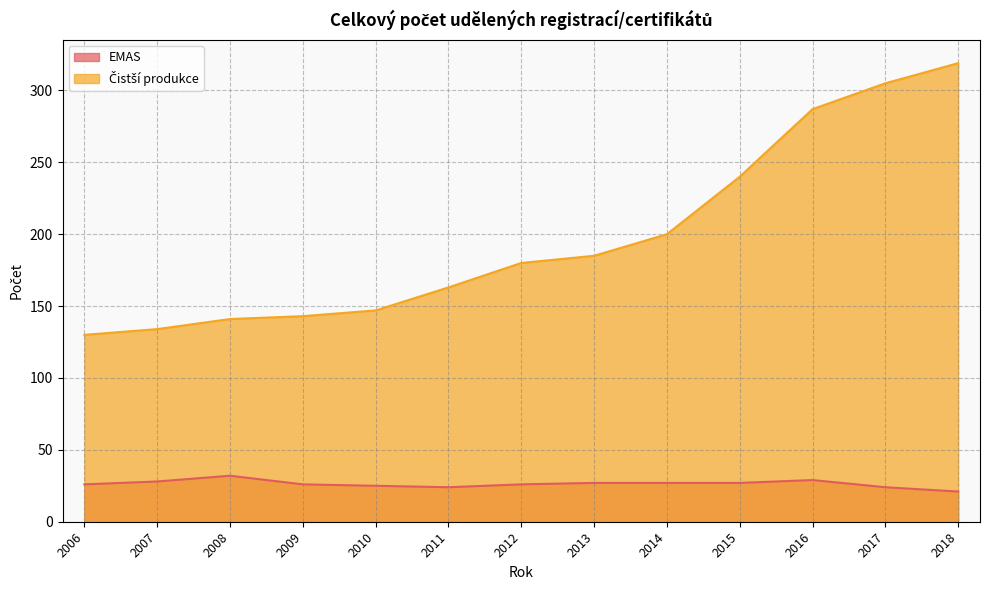

True or false: Čistší produkce and EMAS intersect in this chart.

False